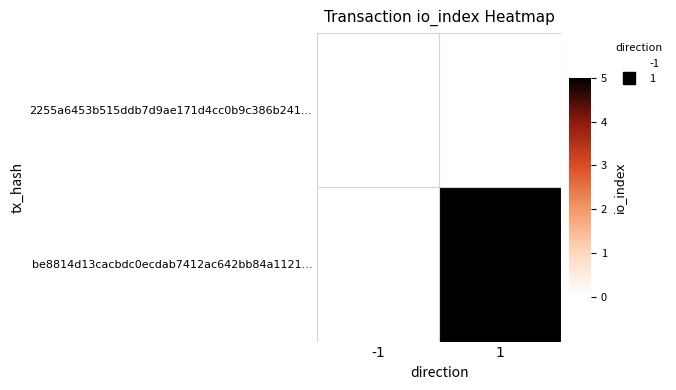

What is the spread (max minus min) of values at 1?

5